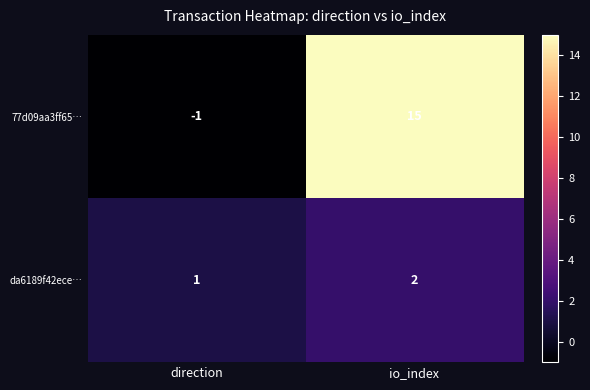

What is the total value across all series at io_index?

17